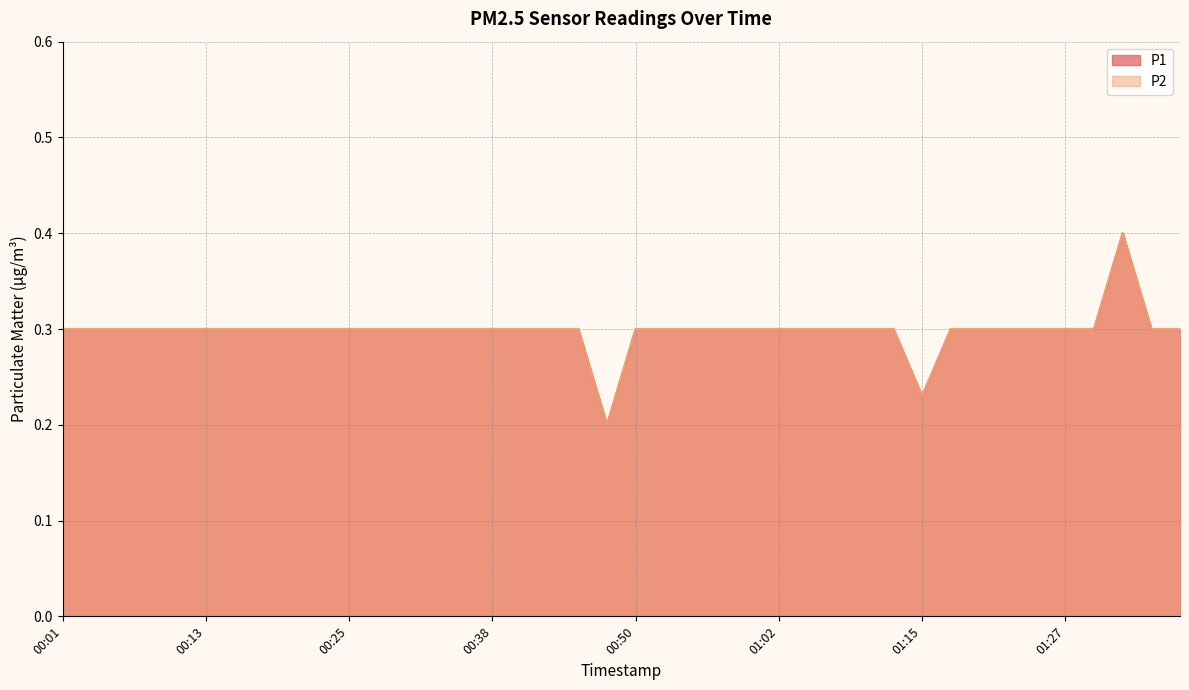

Which label corresponds to the smallest value in the chart?

00:48